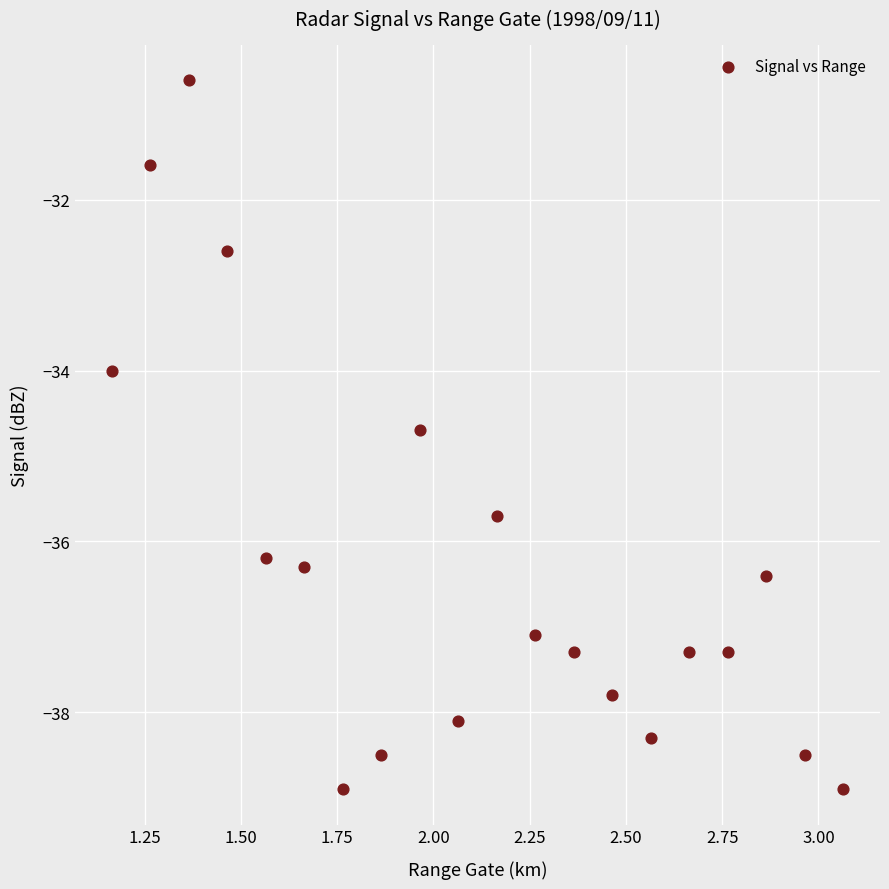

What is the range of Y values (max minus min)?

8.3